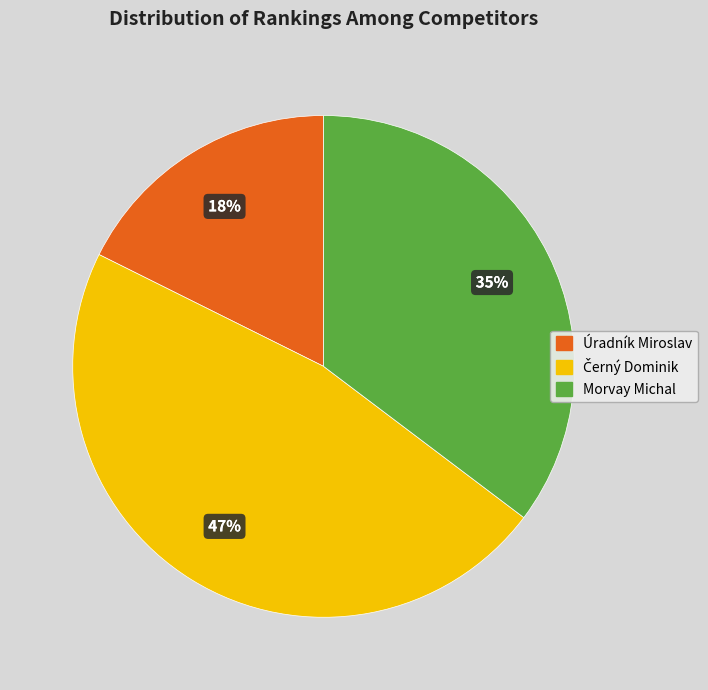

What is the smallest slice in the pie chart?

Úradník Miroslav